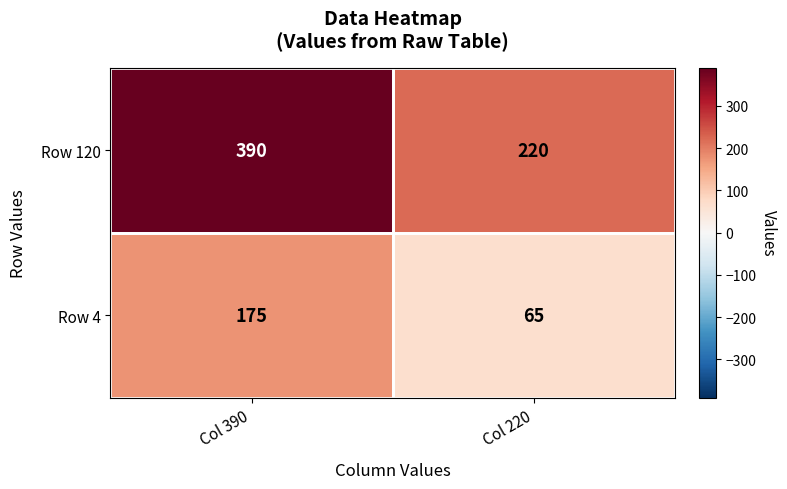

What is the spread (max minus min) of values at Col 390?

215